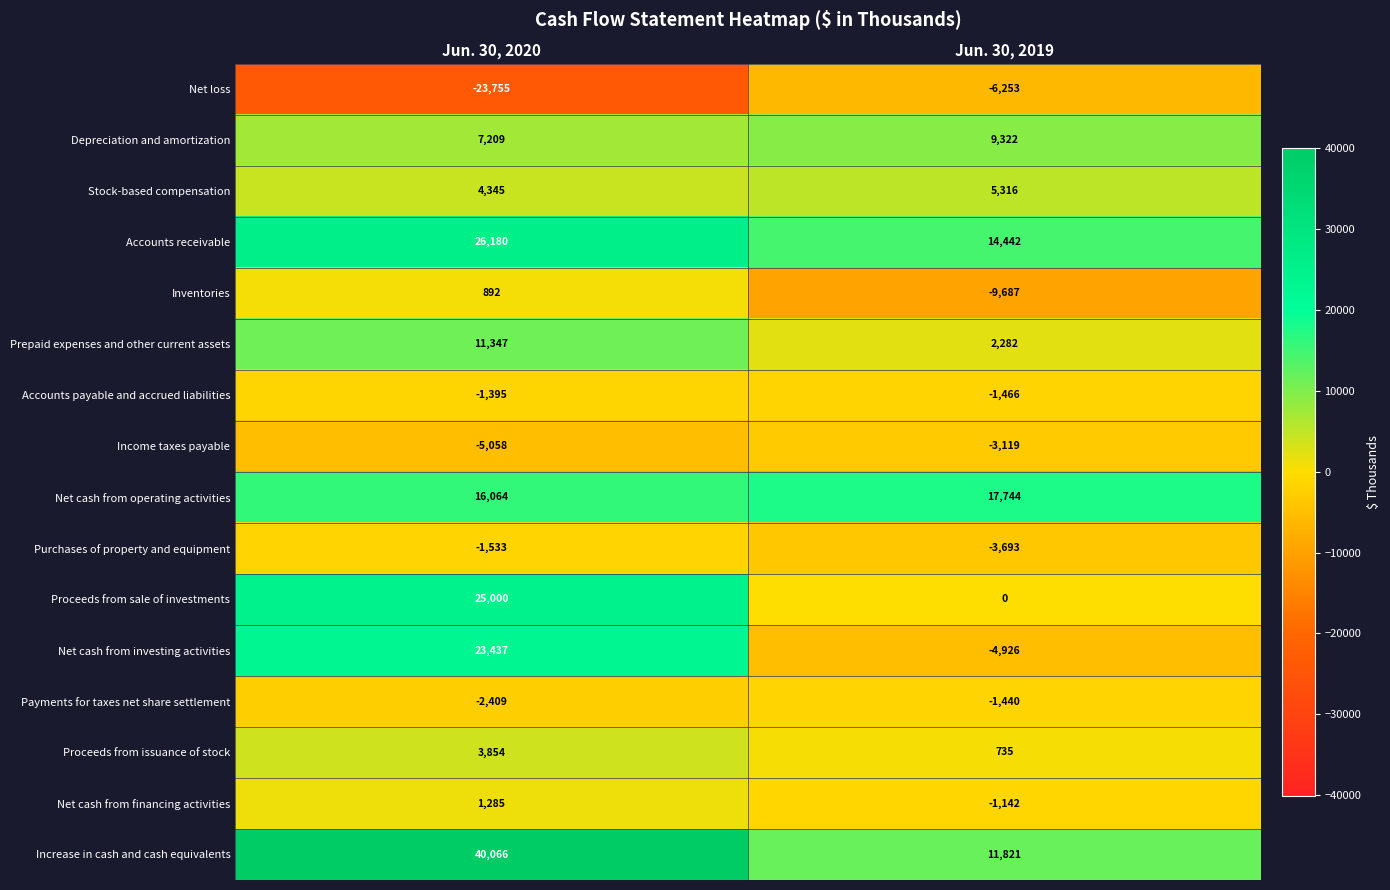

What is the difference between the maximum and minimum values in the Proceeds from issuance of stock series?

3119